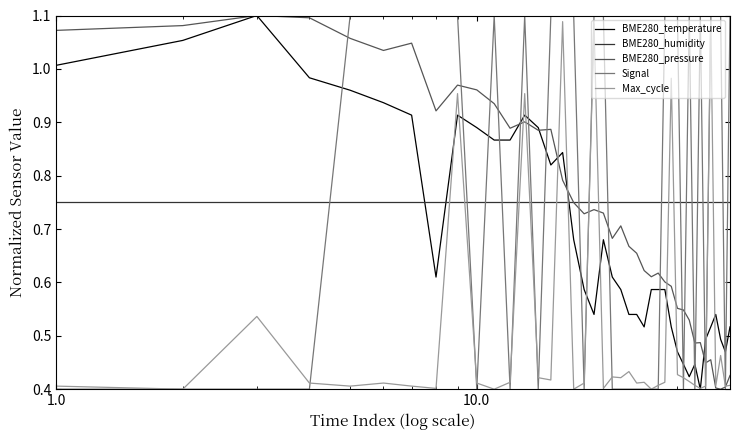

How many times do Max_cycle and BME280_humidity cross each other?

12